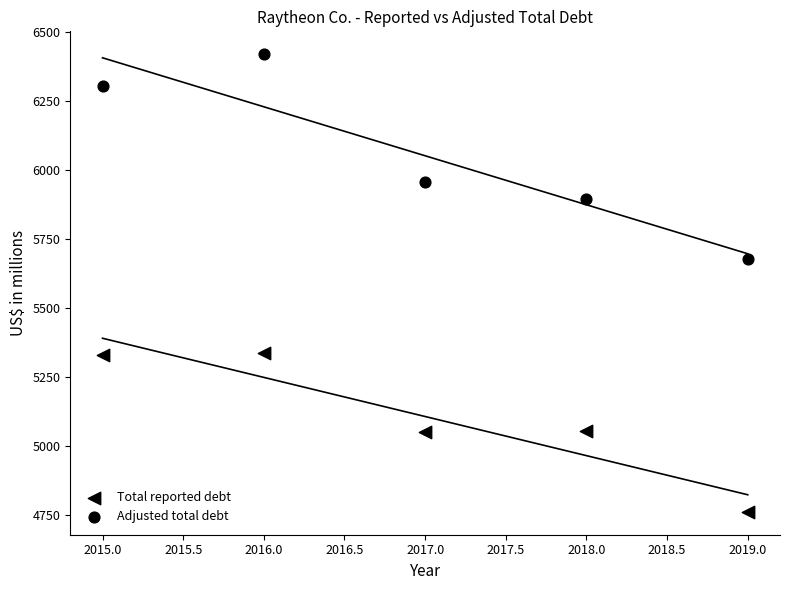

Count the number of points in this scatter plot.

10